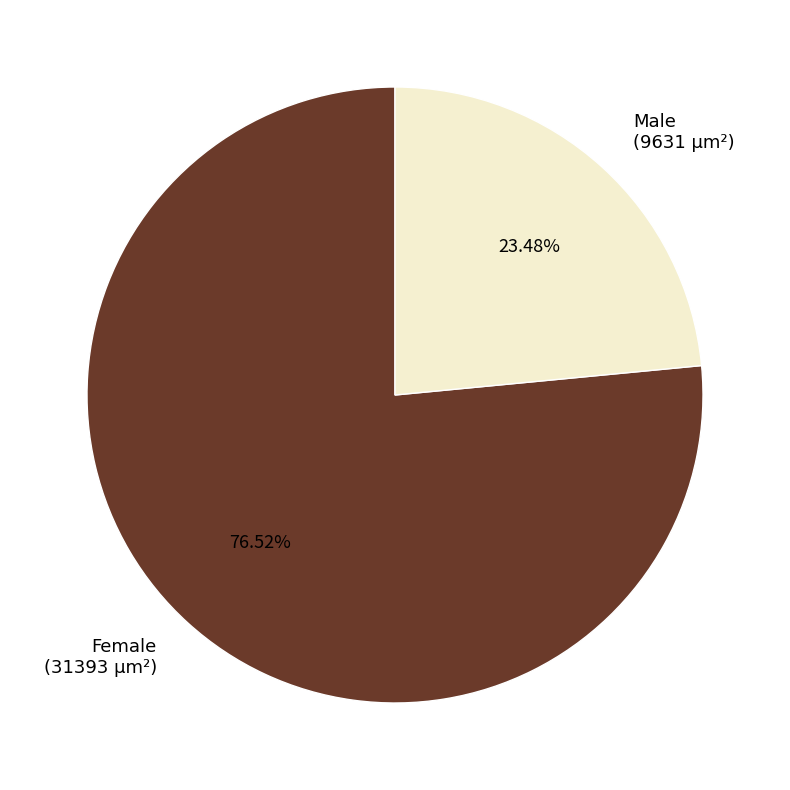

Does any single category account for the majority?

Yes